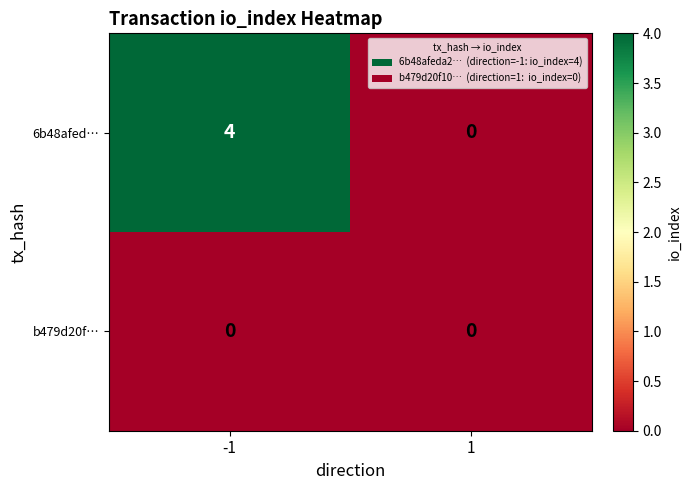

At which category does the chart reach its peak across all series?

-1